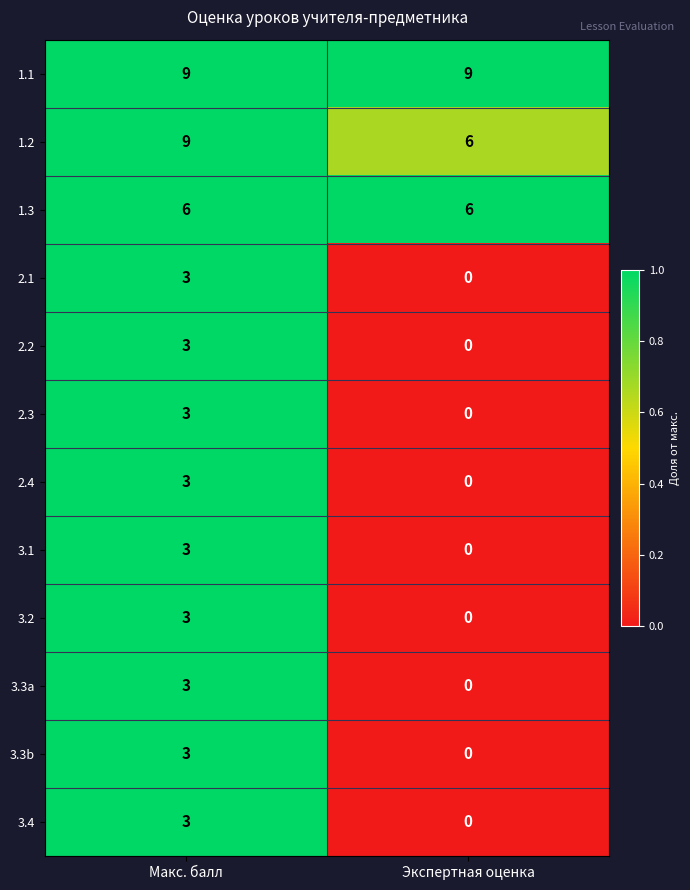

The 1.1 series shows 13 at Макс. балл. True or false?

False